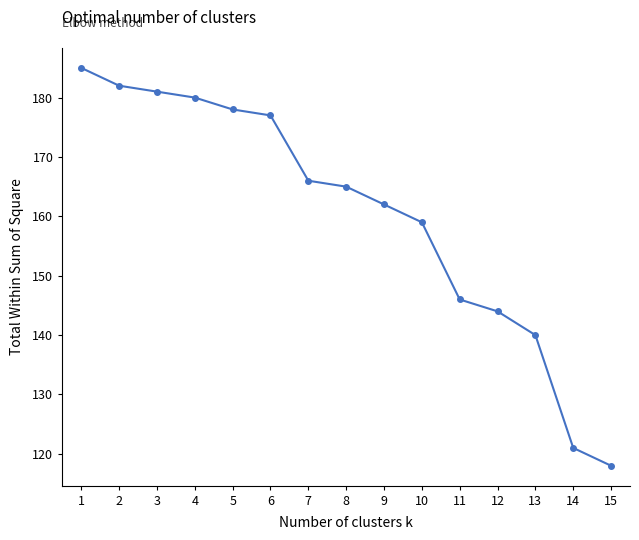

At which category does the chart reach its minimum across all series?

15